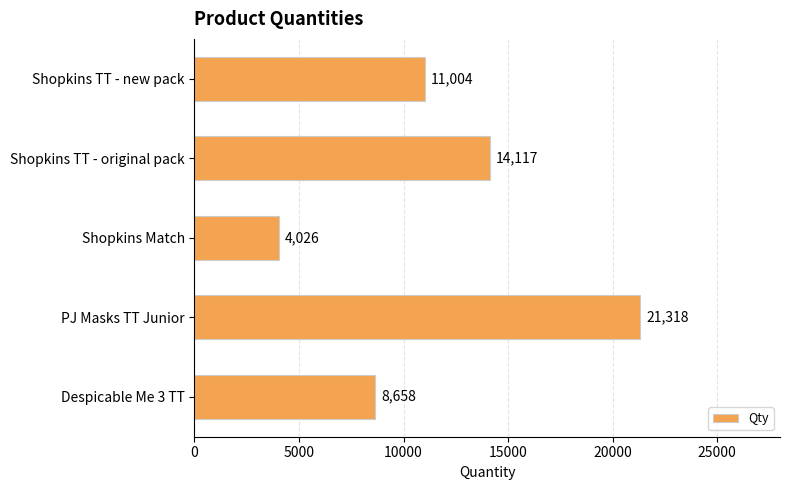

How many series are shown in this chart?

1